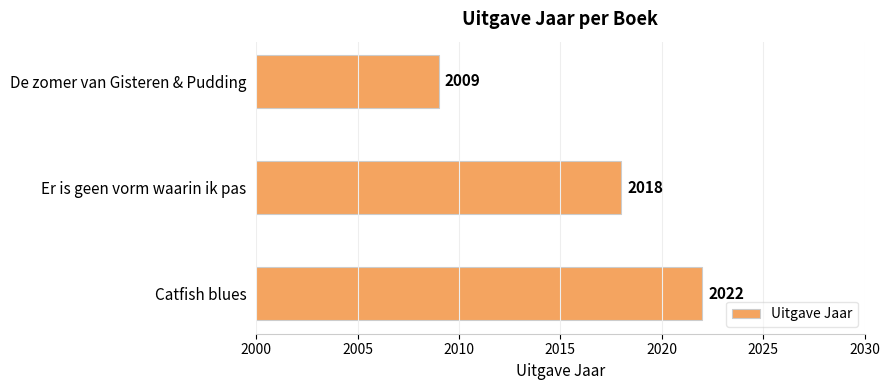

What is the sum of all values?

6049